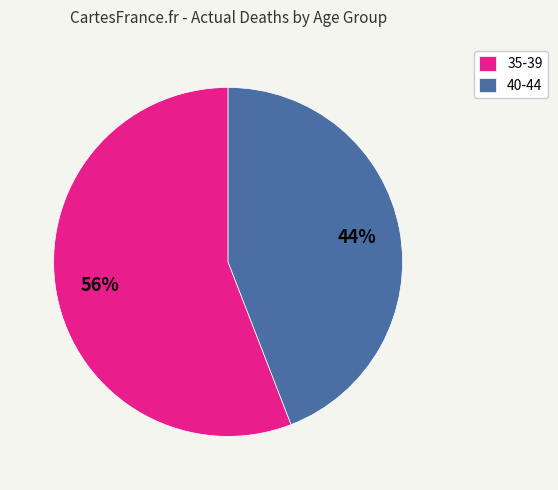

Is it true that 40-44 is 51% of the pie?

False